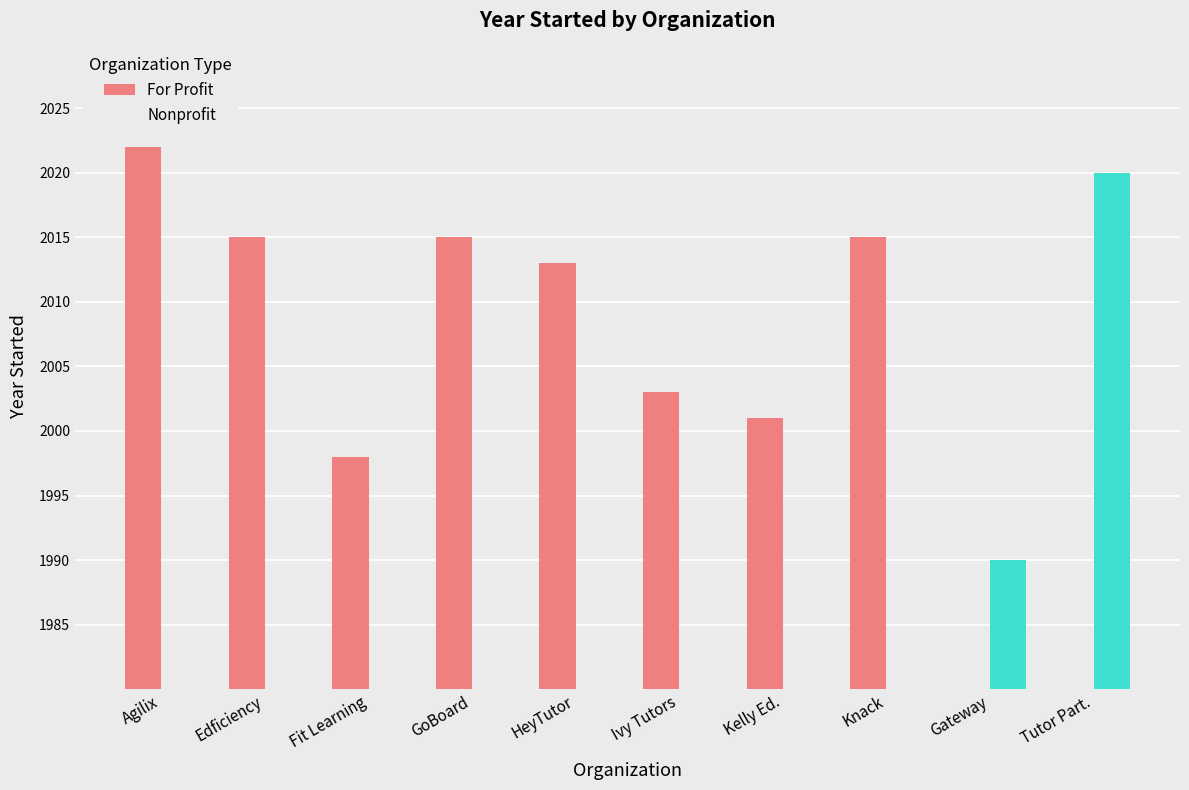

Reading right to left, transcribe all the data shown in this chart.

For Profit: Tutor Part.=0	Gateway=0	Knack=2015	Kelly Ed.=2001	Ivy Tutors=2003	HeyTutor=2013	GoBoard=2015	Fit Learning=1998	Edficiency=2015	Agilix=2022
Nonprofit: Tutor Part.=2020	Gateway=1990	Knack=0	Kelly Ed.=0	Ivy Tutors=0	HeyTutor=0	GoBoard=0	Fit Learning=0	Edficiency=0	Agilix=0